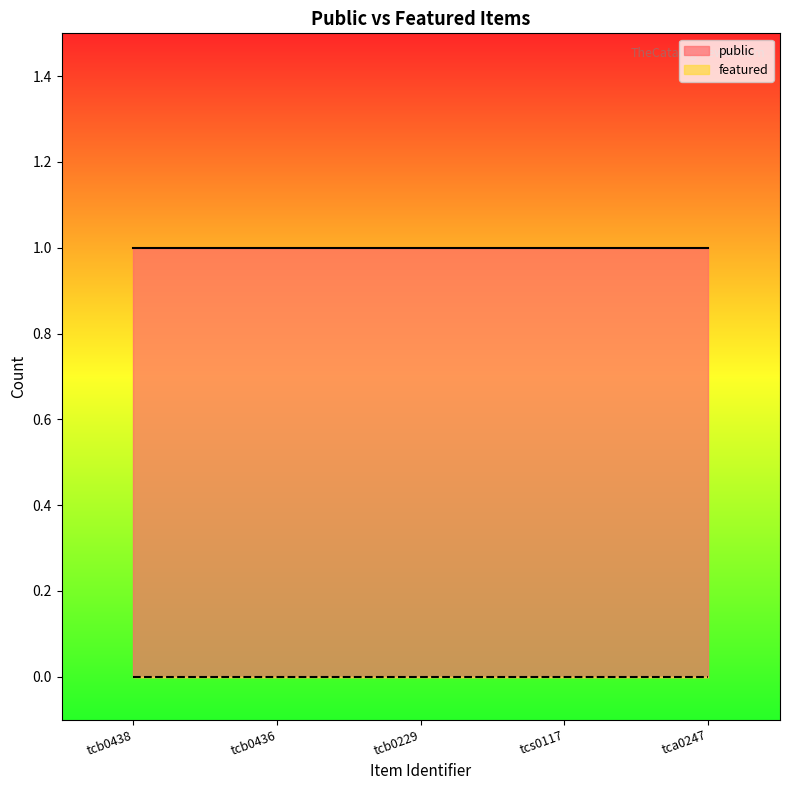

Which series has the largest total across all categories?

public